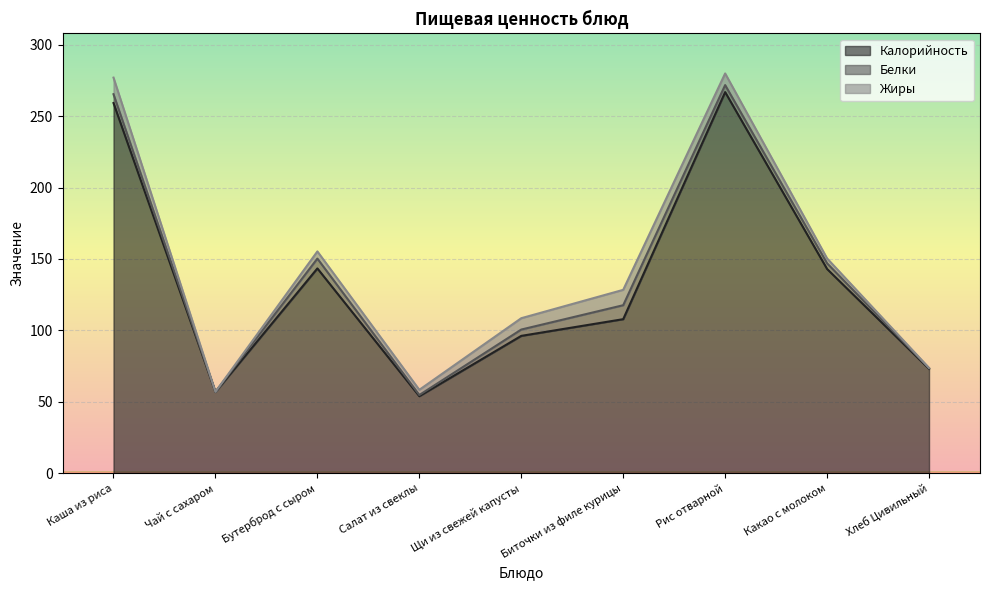

What is the maximum value for Калорийность?

266.9